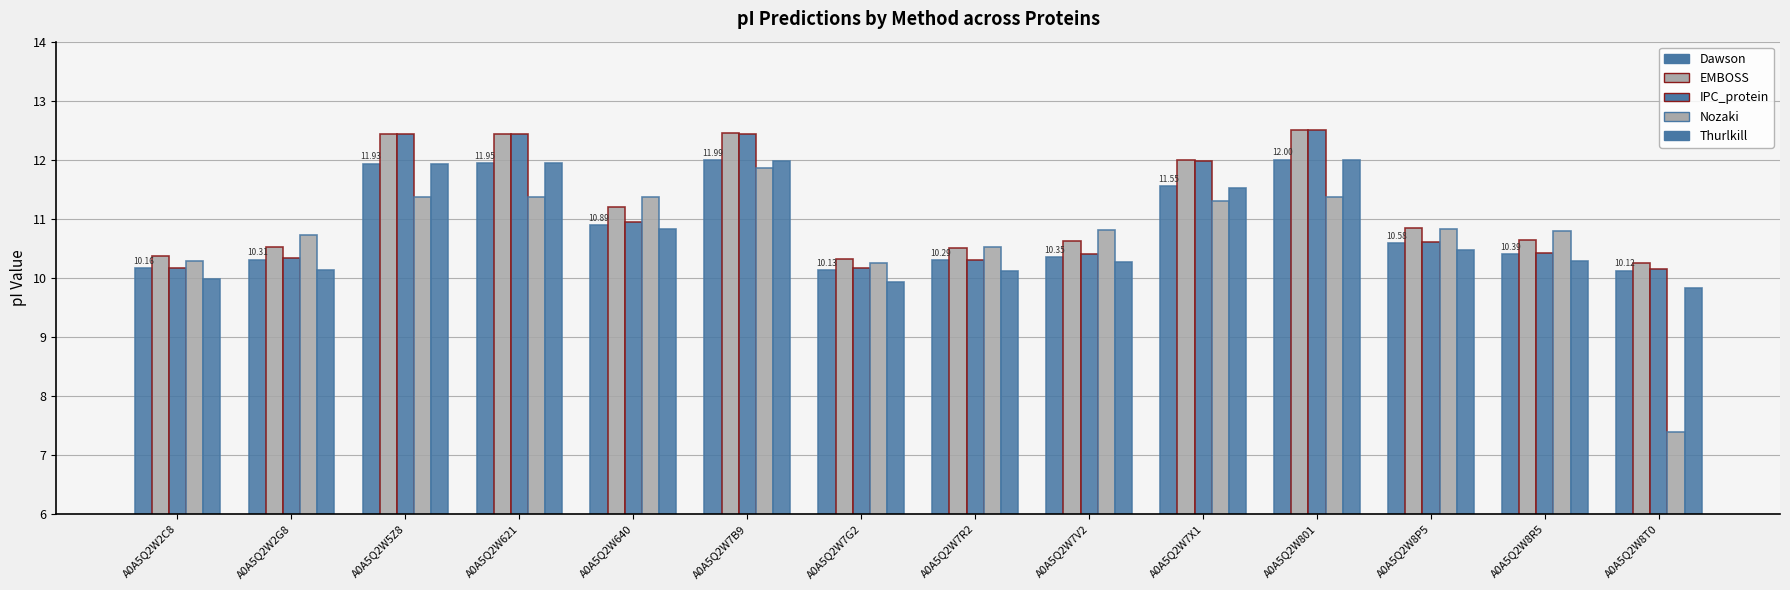

What position from the left is A0A5Q2W2G8?

2